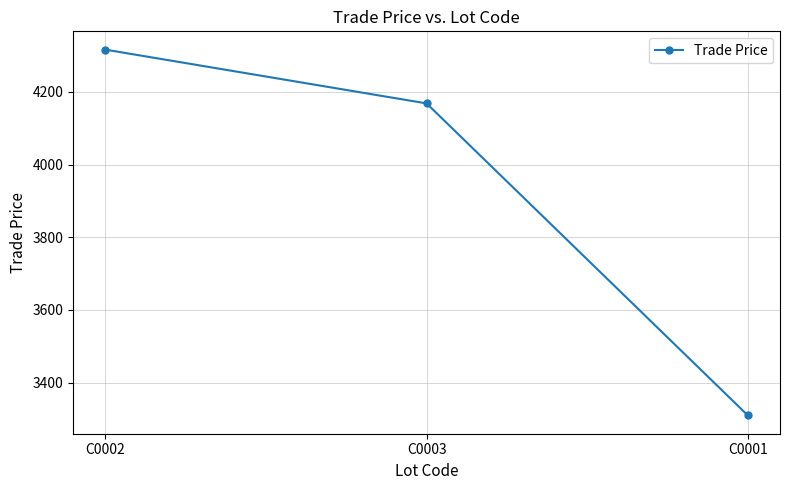

Rank the categories by value from highest to lowest.

C0002, C0003, C0001